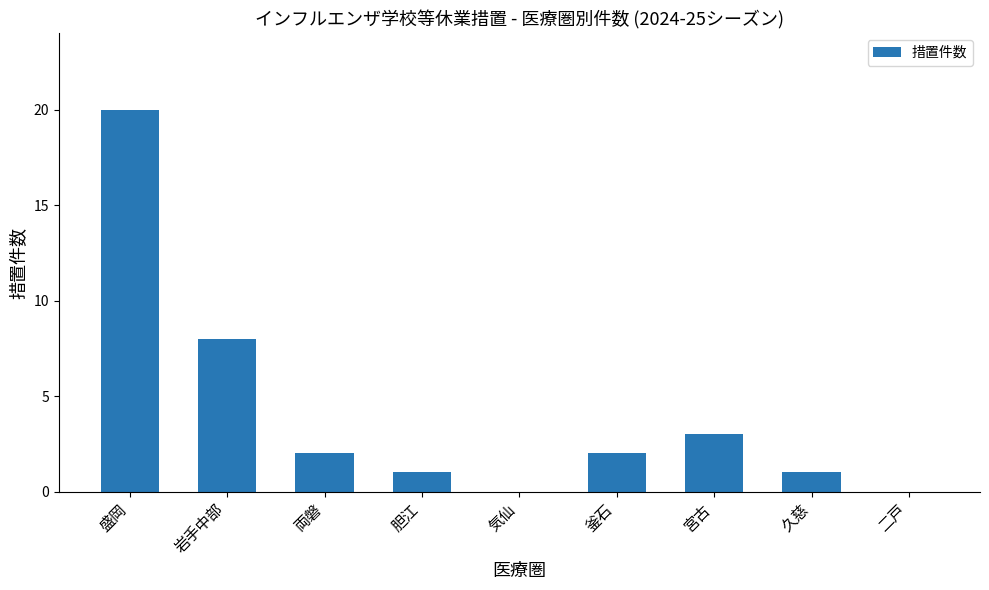

What is the sum of the values at 盛岡 and 両磐?

22